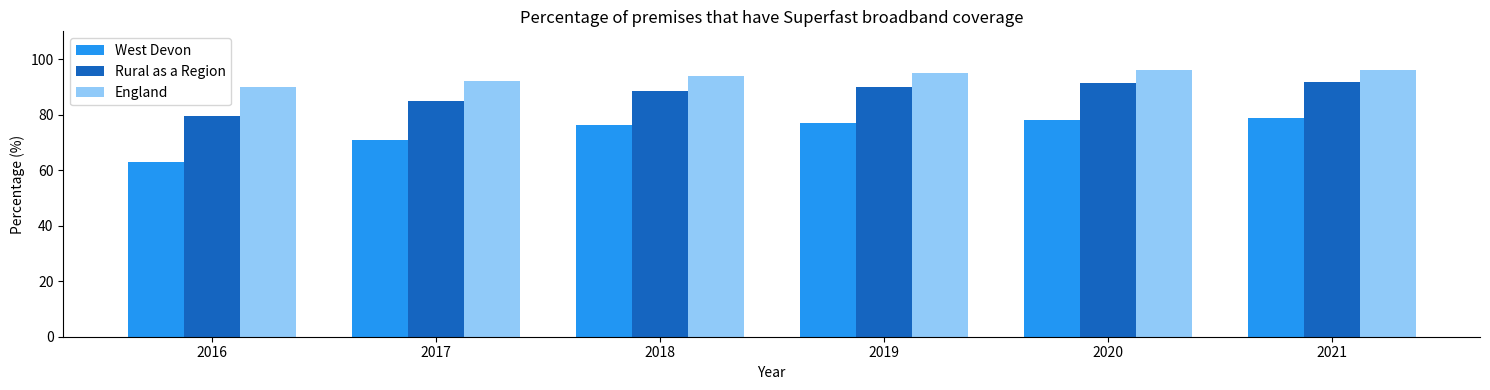

At how many categories does at least one series exceed 81?

6